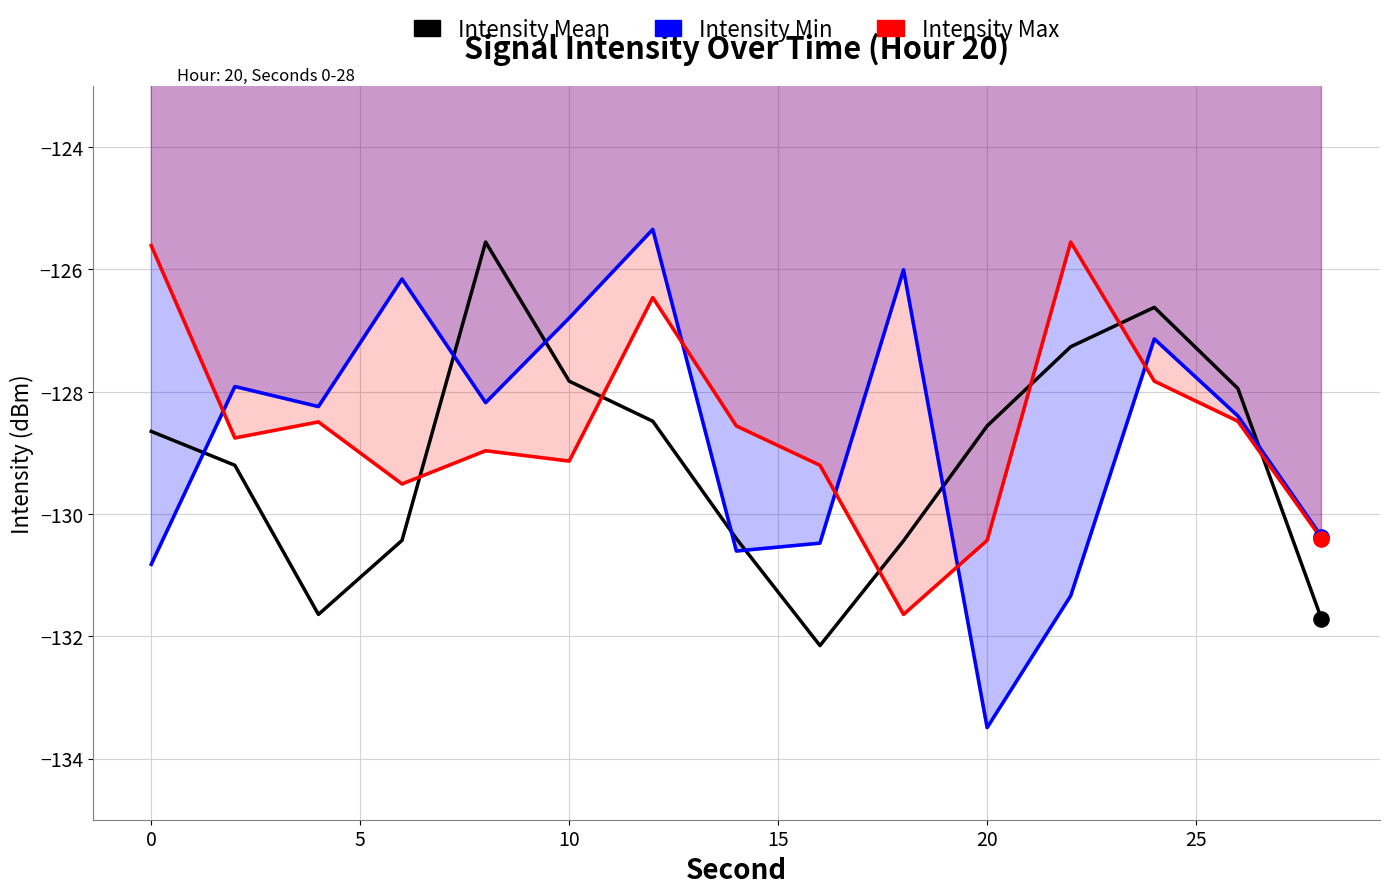

What are all the series names shown in the legend?

Intensity Mean, Intensity Min, Intensity Max